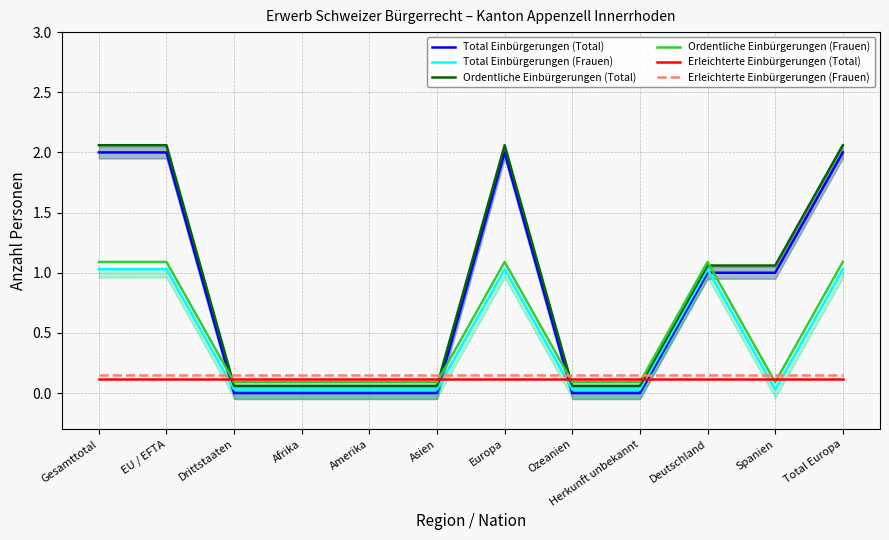

What is the sum of all Total Einbürgerungen (Frauen) values?

5.4